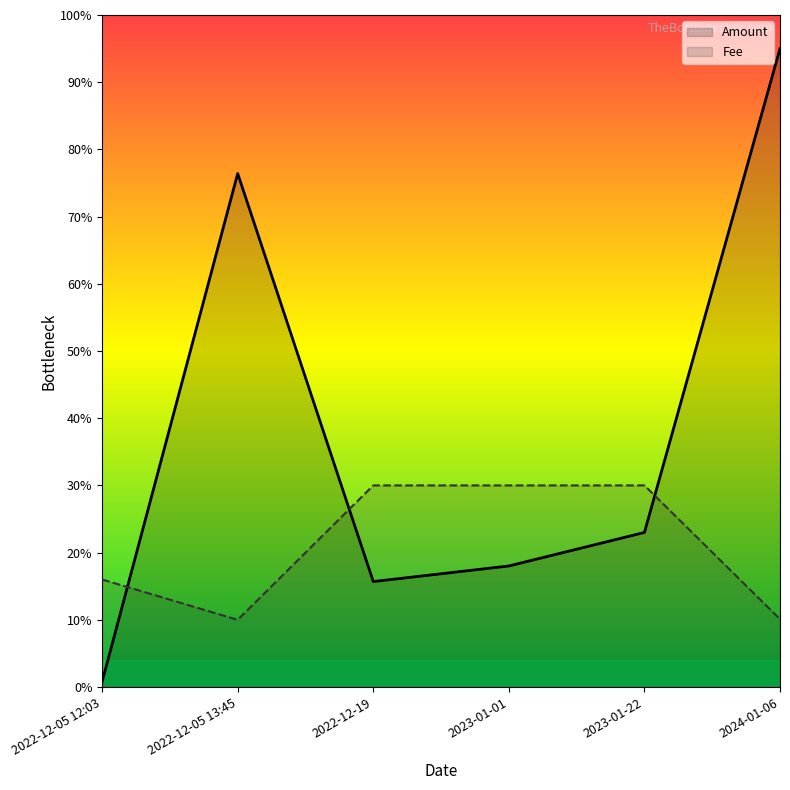

Rank the series by their maximum value, from lowest to highest.

Fee, Amount